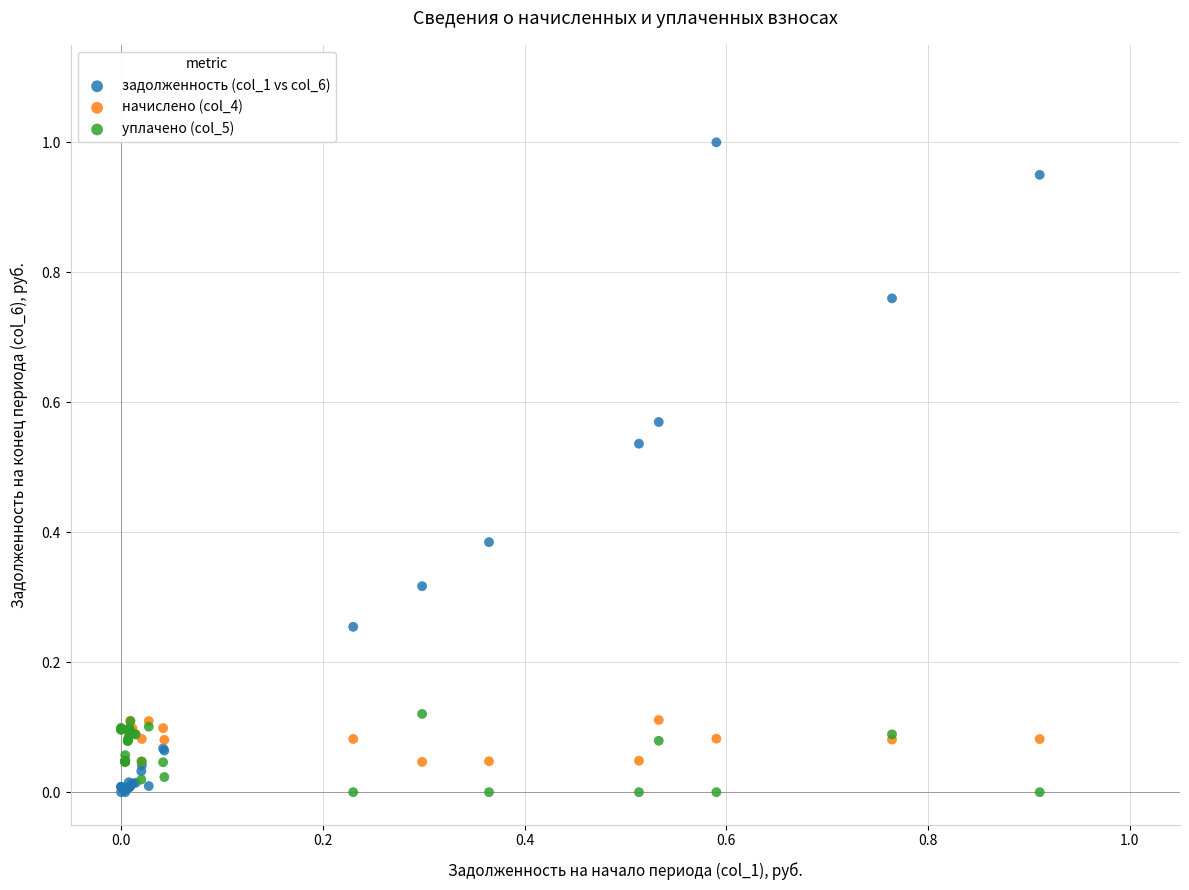

Which series has the largest Y range (max minus min)?

задолженность (col_1 vs col_6)